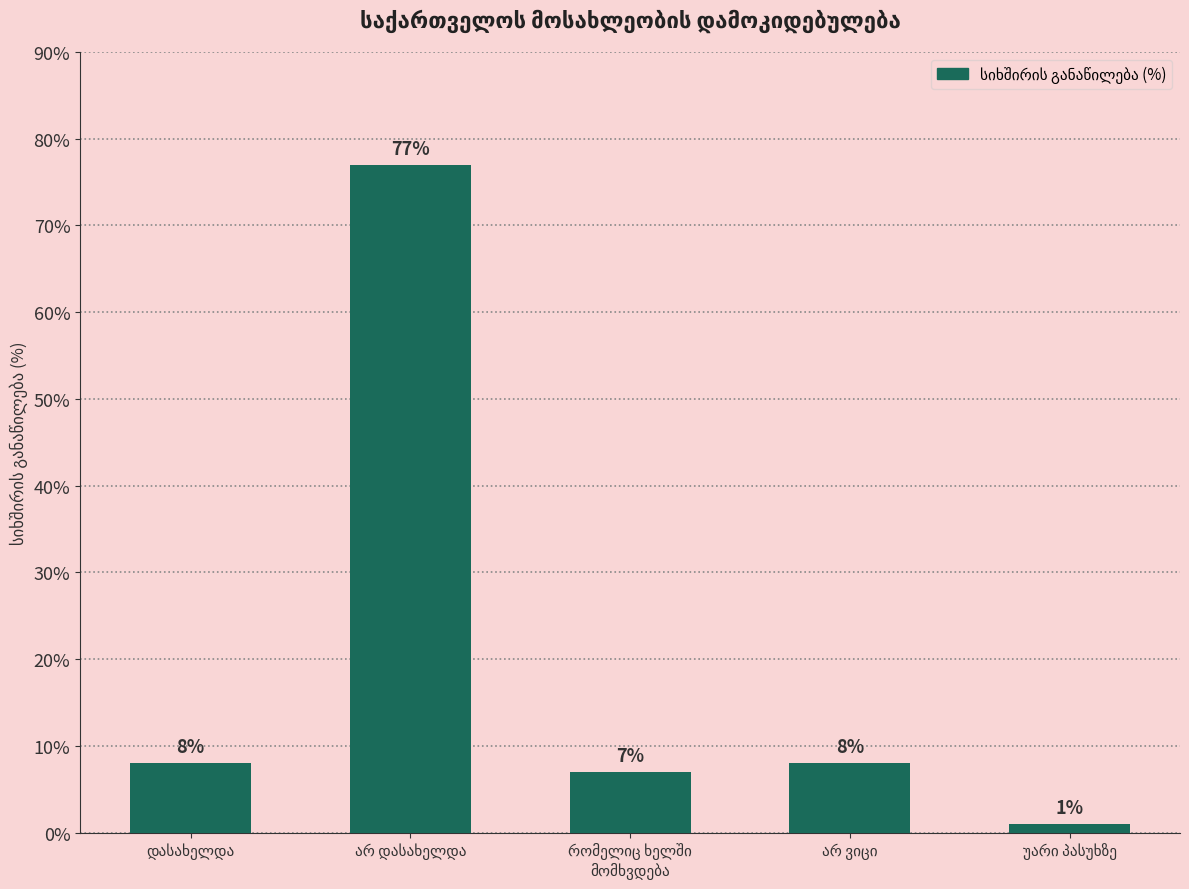

What is the value of the 1st bar from the left?

8